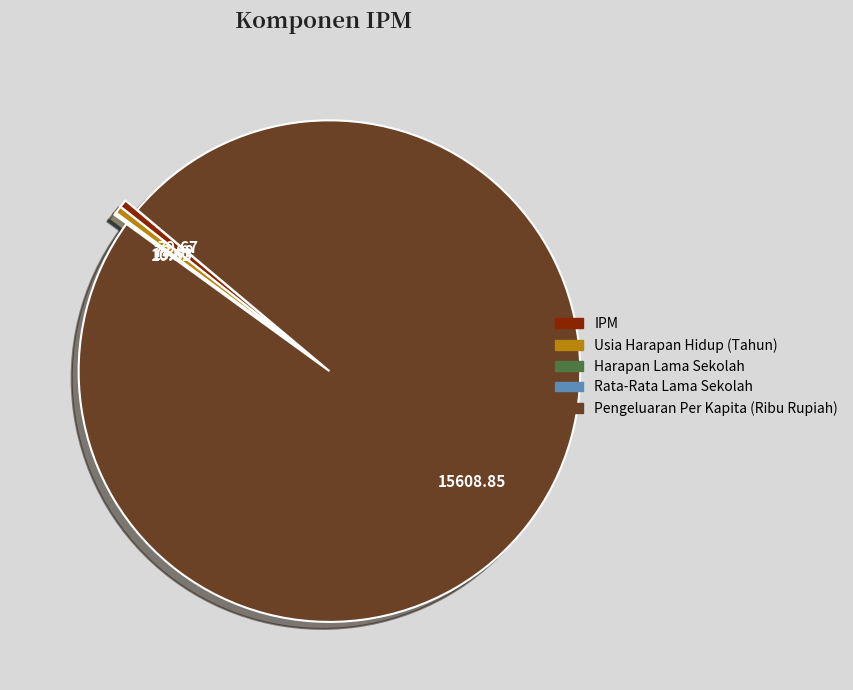

What is the majority slice?

Pengeluaran Per Kapita (Ribu Rupiah)